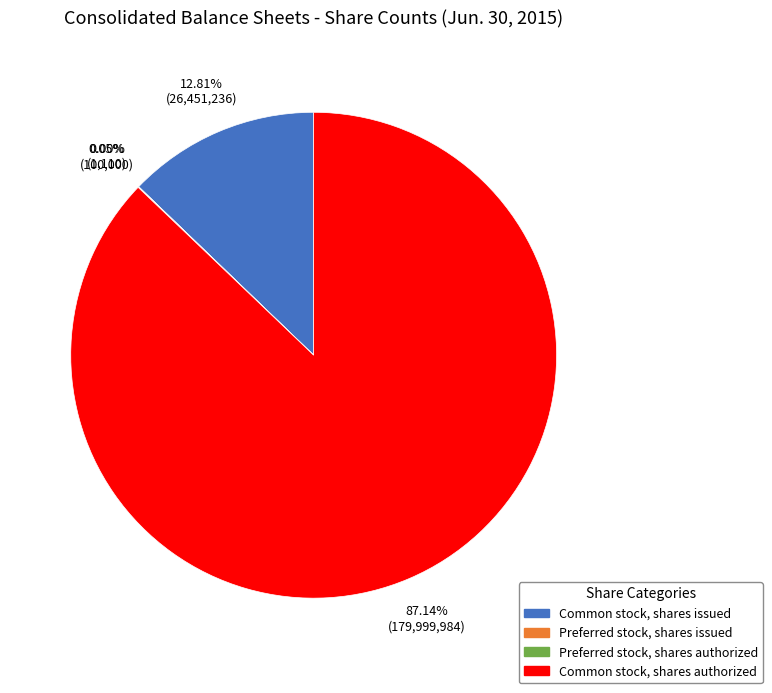

Does Common stock, shares authorized represent more than half of the total?

Yes